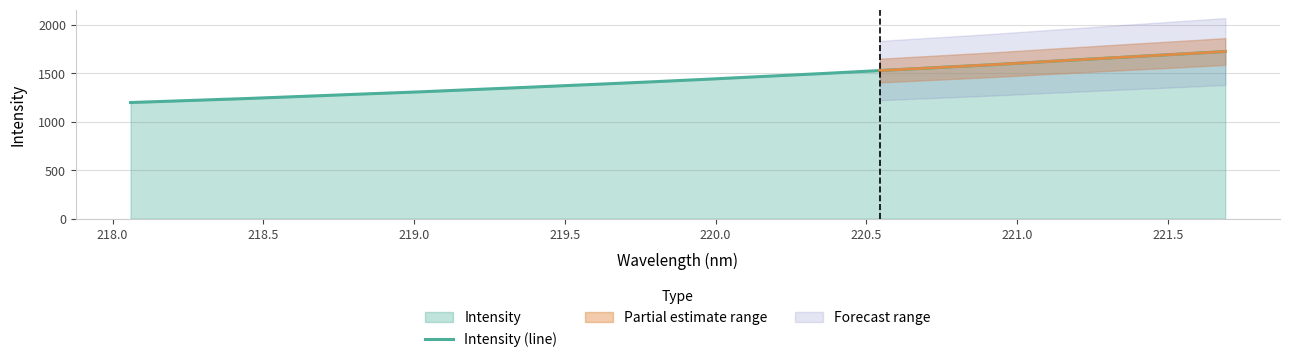

True or false: the data shows 2390.2 at 11.

False